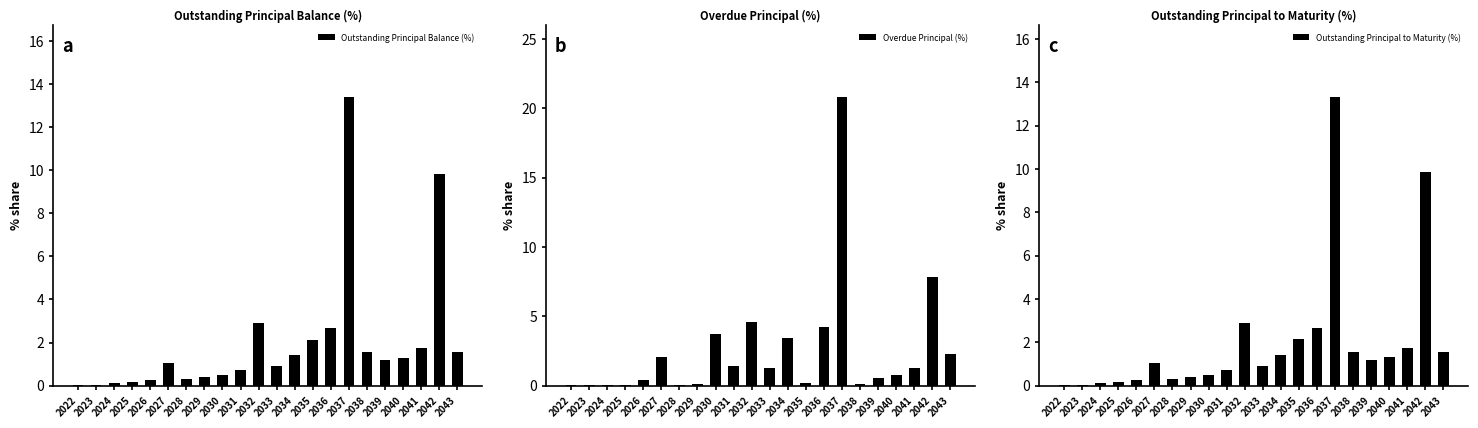

How many data points does each series have?

22